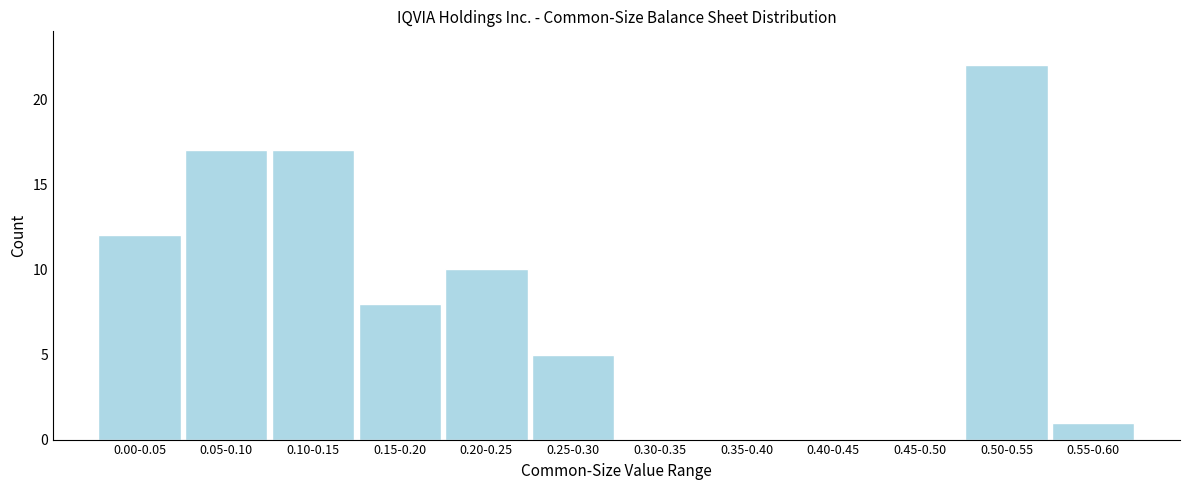

Reading left to right, list all the values displayed in this chart.

0.00-0.05=12	0.05-0.10=17	0.10-0.15=17	0.15-0.20=8	0.20-0.25=10	0.25-0.30=5	0.30-0.35=0	0.35-0.40=0	0.40-0.45=0	0.45-0.50=0	0.50-0.55=22	0.55-0.60=1